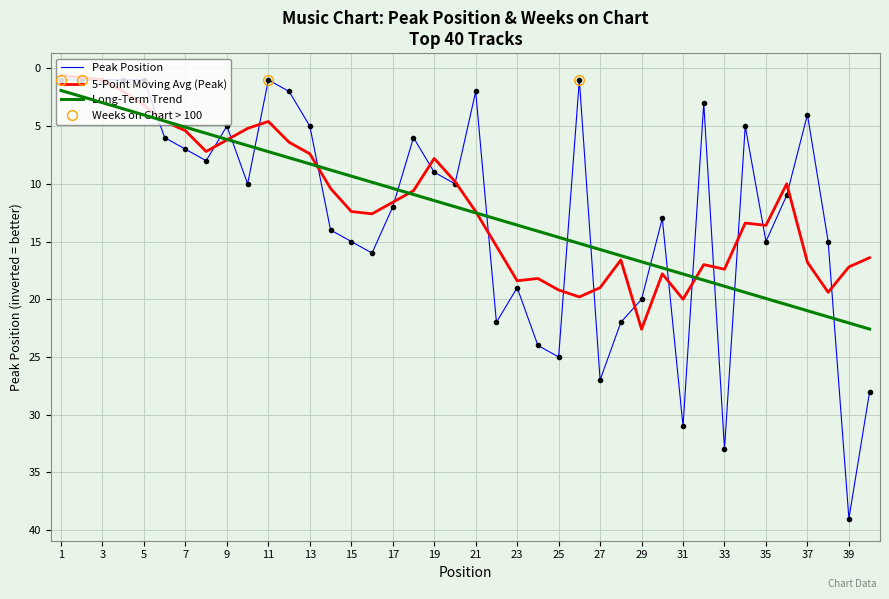

Which series has the largest range (max minus min)?

Peak Position